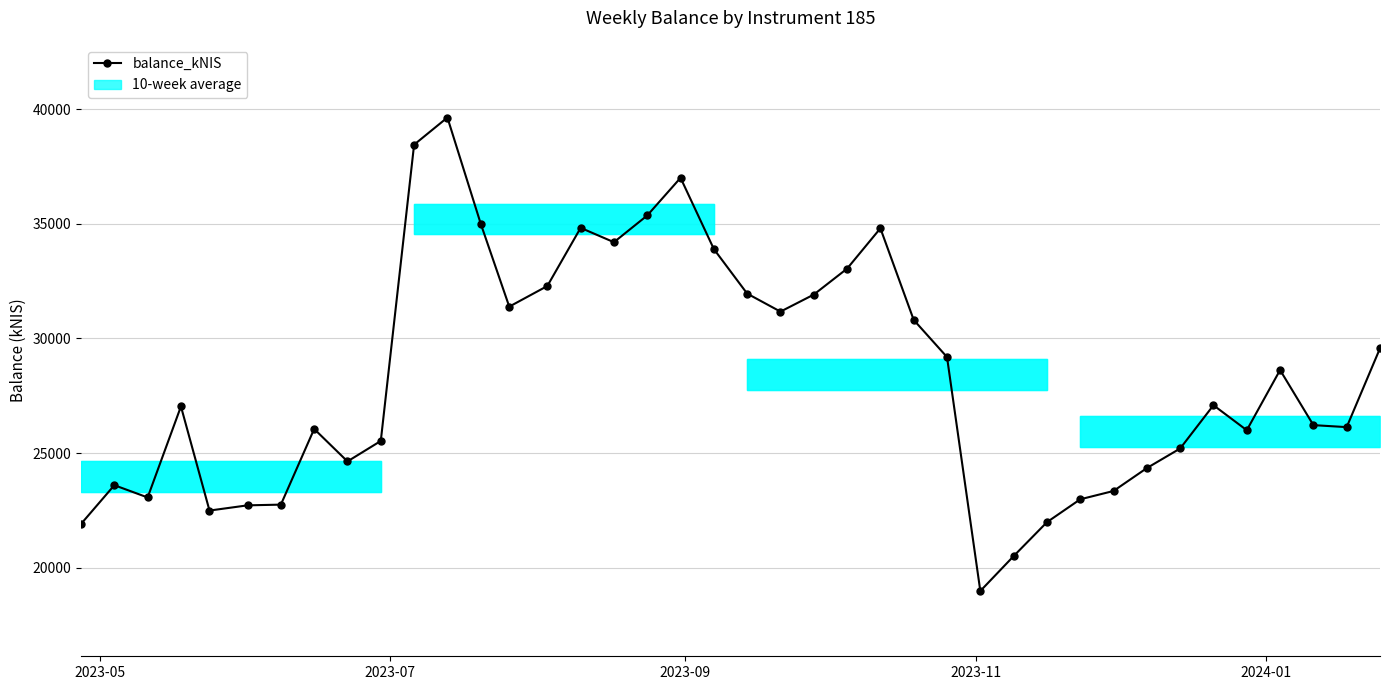

What is the difference between the maximum and second lowest values?

19133.1